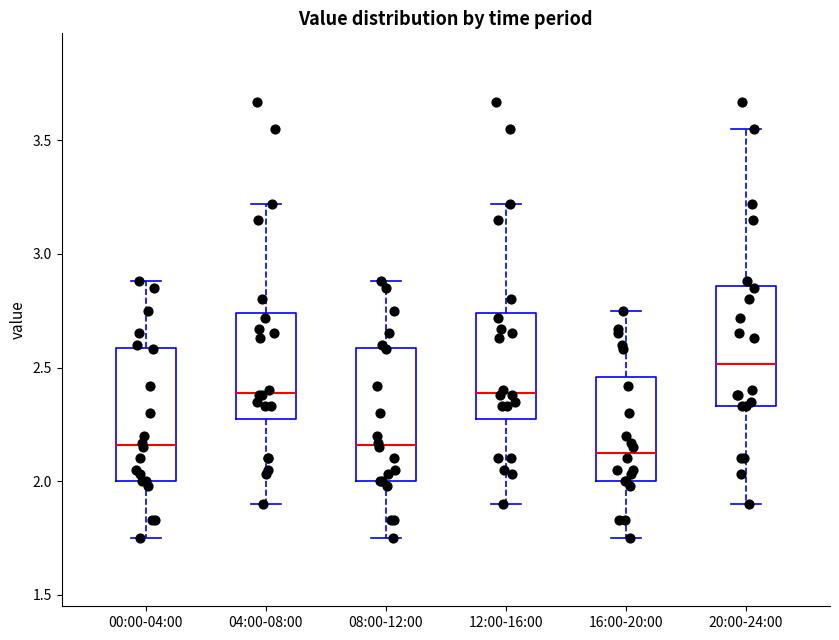

Reading left to right, read every box against the y-axis: the position of its median line, the range the box covers, and the ends of its whiskers. The values are not printed on the chart, so give them approximately, as read against the axis.

00:00-04:00: median 2.15, box 2.00 to 2.60, whiskers 1.75 to 2.90
04:00-08:00: median 2.40, box 2.25 to 2.75, whiskers 1.90 to 3.20
08:00-12:00: median 2.15, box 2.00 to 2.60, whiskers 1.75 to 2.90
12:00-16:00: median 2.40, box 2.25 to 2.75, whiskers 1.90 to 3.20
16:00-20:00: median 2.15, box 2.00 to 2.45, whiskers 1.75 to 2.75
20:00-24:00: median 2.50, box 2.35 to 2.85, whiskers 1.90 to 3.55